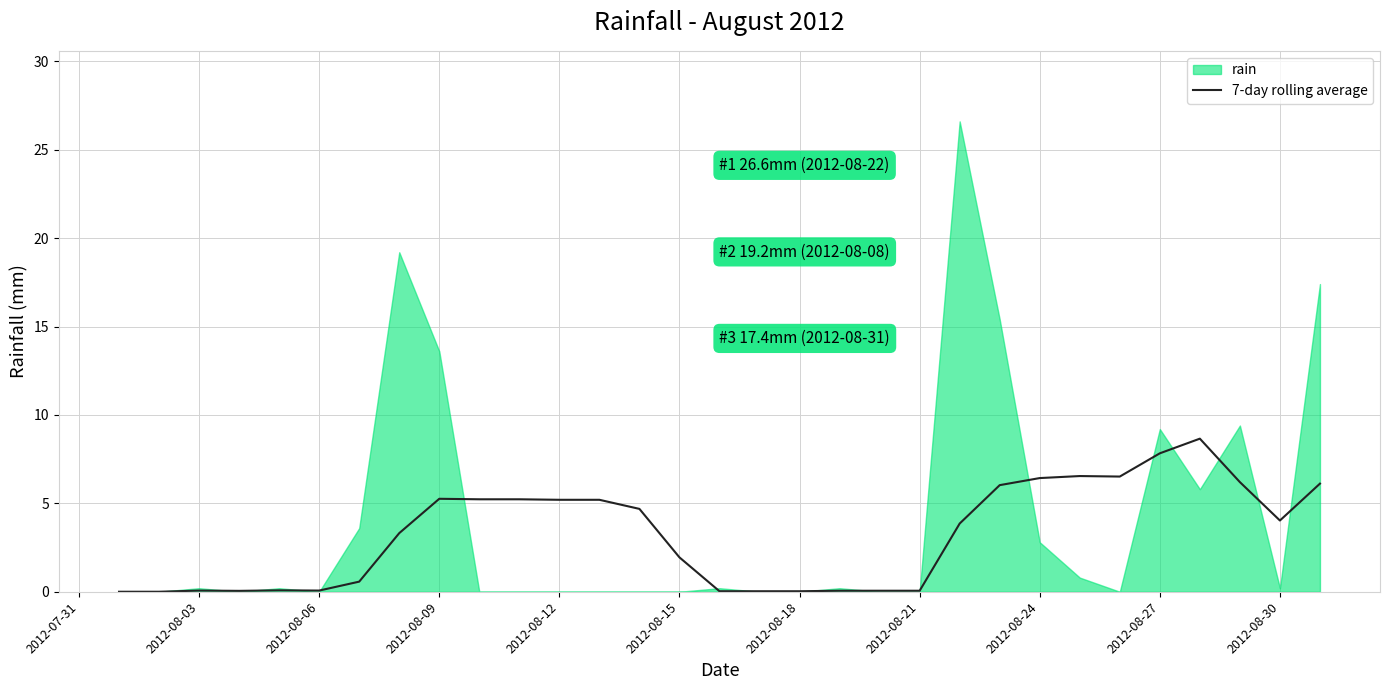

The value of 7-day rolling average at 2012-08-30 is 2.3. True or false?

False